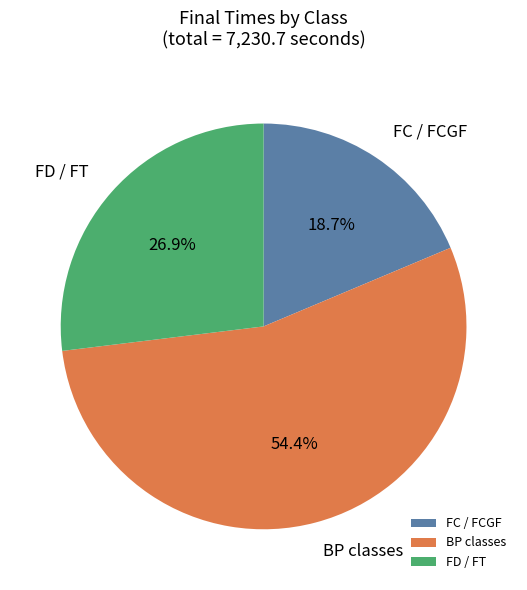

Does any single category account for the majority?

Yes